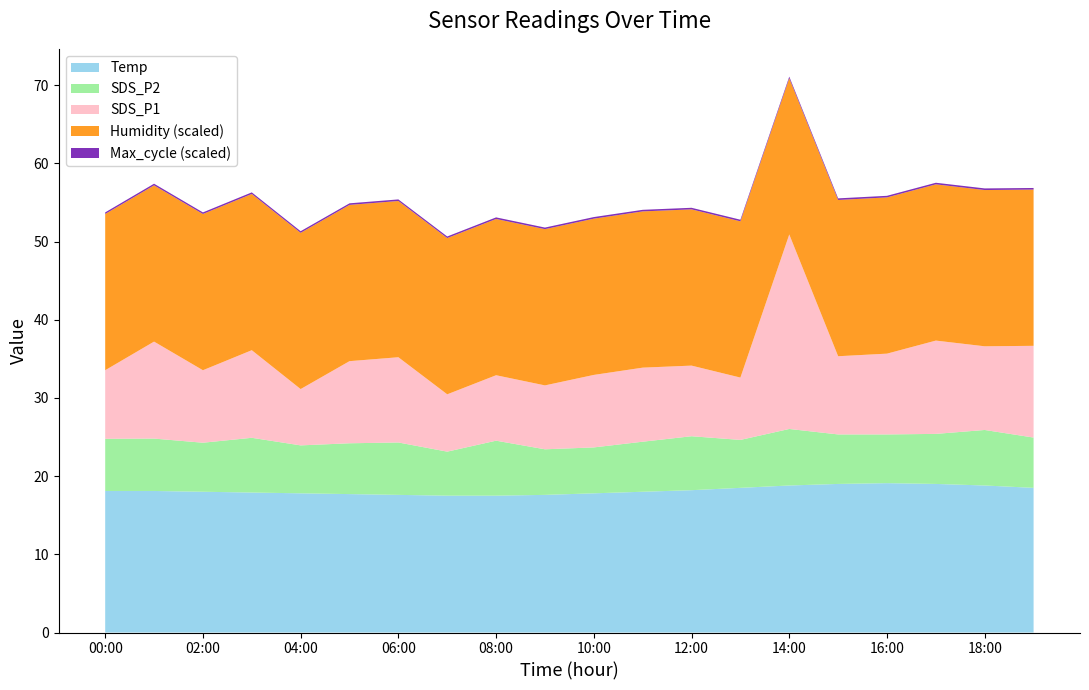

Reading right to left, list all the values displayed in this chart.

Temp: 19:00=18.5	18:00=18.8	17:00=19.0	16:00=19.1	15:00=19.0	14:00=18.8	13:00=18.5	12:00=18.2	11:00=18.0	10:00=17.8	09:00=17.6	08:00=17.5	07:00=17.5	06:00=17.6	05:00=17.7	04:00=17.8	03:00=17.9	02:00=18.0	01:00=18.1	00:00=18.1
Humidity: 19:00=99.9	18:00=99.9	17:00=99.9	16:00=99.9	15:00=99.9	14:00=99.9	13:00=99.9	12:00=99.9	11:00=99.9	10:00=99.9	09:00=99.9	08:00=99.9	07:00=99.9	06:00=99.9	05:00=99.9	04:00=99.9	03:00=99.9	02:00=99.9	01:00=99.9	00:00=99.9
SDS_P1: 19:00=11.7	18:00=10.7	17:00=11.9	16:00=10.3	15:00=10.0	14:00=24.9	13:00=8.0	12:00=9.0	11:00=9.5	10:00=9.3	09:00=8.2	08:00=8.4	07:00=7.3	06:00=10.9	05:00=10.5	04:00=7.2	03:00=11.2	02:00=9.3	01:00=12.4	00:00=8.8
SDS_P2: 19:00=6.4	18:00=7.1	17:00=6.4	16:00=6.2	15:00=6.3	14:00=7.2	13:00=6.1	12:00=6.9	11:00=6.4	10:00=5.9	09:00=5.8	08:00=7.0	07:00=5.6	06:00=6.7	05:00=6.5	04:00=6.1	03:00=7.0	02:00=6.3	01:00=6.7	00:00=6.7
Max_cycle: 19:00=20422.0	18:00=20860.0	17:00=20205.0	16:00=20252.0	15:00=20668.0	14:00=20274.0	13:00=20610.0	12:00=20194.0	11:00=20181.0	10:00=20524.0	09:00=20209.0	08:00=20460.0	07:00=20185.0	06:00=20243.0	05:00=20270.0	04:00=20675.0	03:00=20190.0	02:00=20178.0	01:00=20986.0	00:00=20313.0